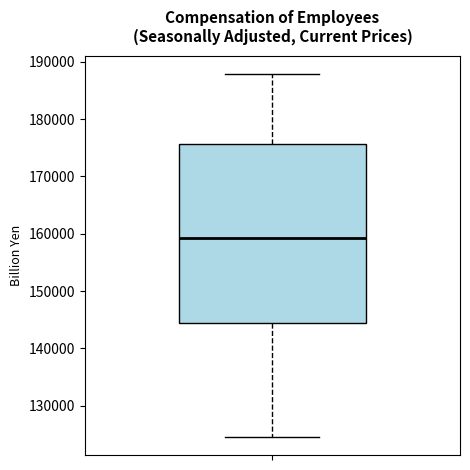

Where does the median line of the box sit on the y-axis? The values are not printed on the chart, so give them approximately, as read against the axis.

159000